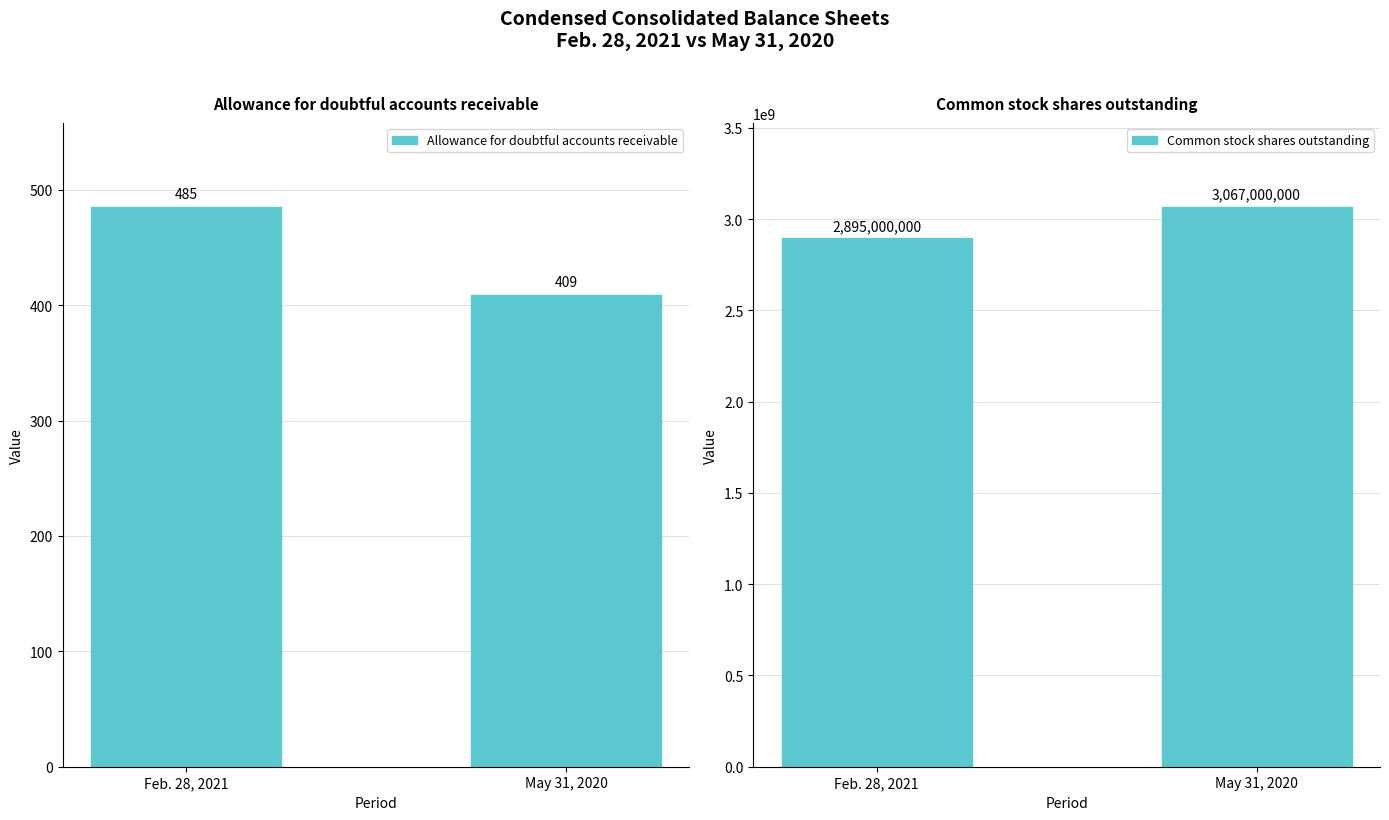

Rank the series at Feb. 28, 2021 from highest to lowest value.

Common stock shares outstanding, Allowance for doubtful accounts receivable